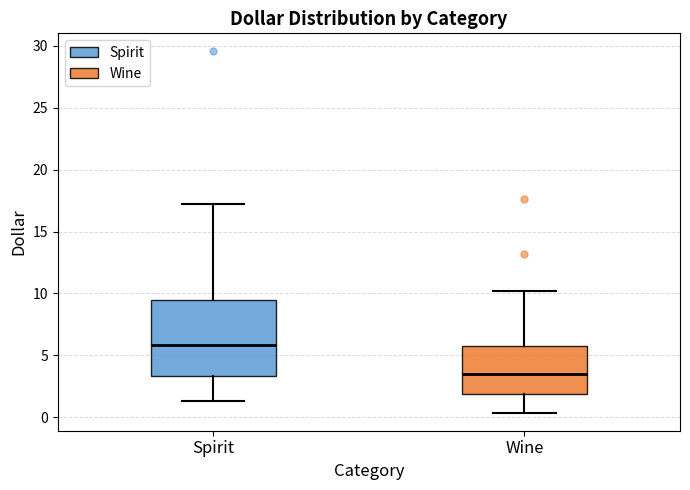

Reading left to right, read every box against the y-axis: the position of its median line, the range the box covers, and the ends of its whiskers. The values are not printed on the chart, so give them approximately, as read against the axis.

Spirit: median 6.0, box 3.5 to 9.5, whiskers 1.5 to 17.0
Wine: median 3.5, box 2.0 to 6.0, whiskers 0.5 to 10.0